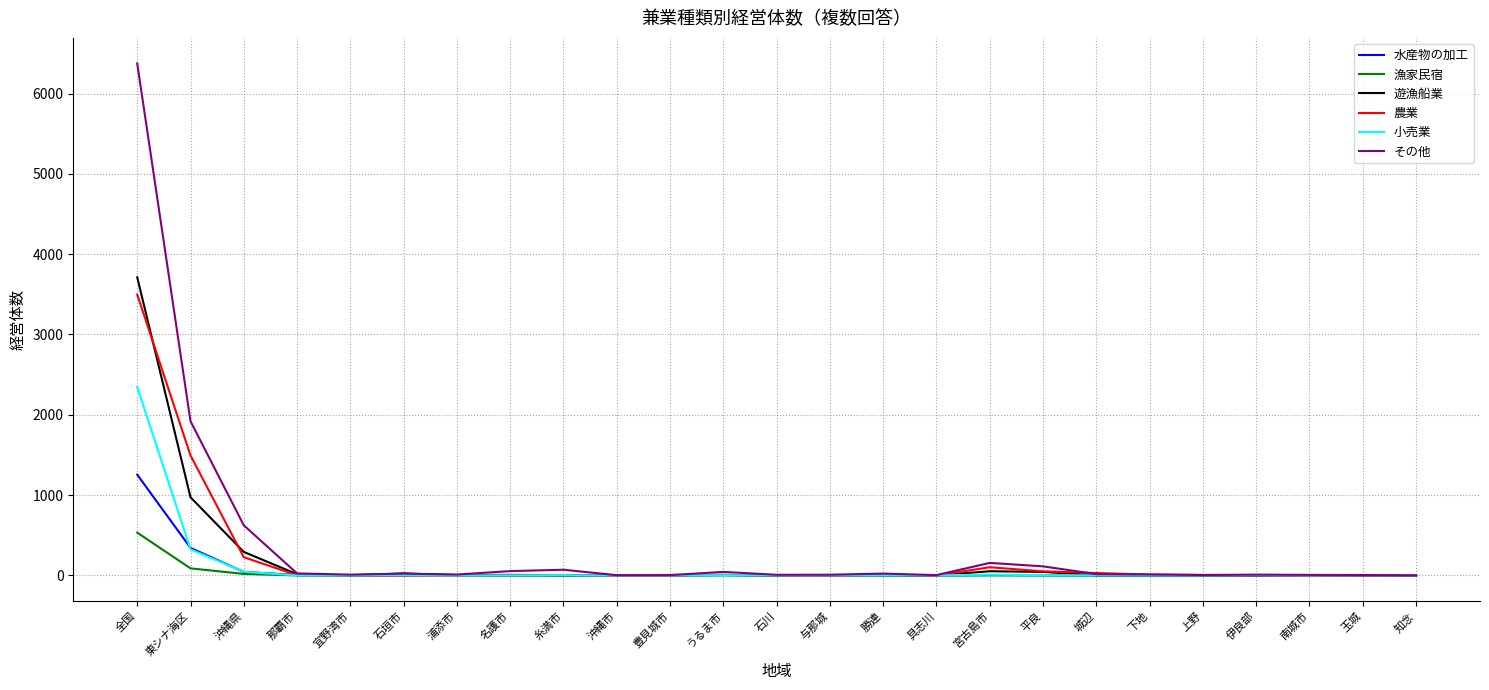

What position from the left is 名護市?

8